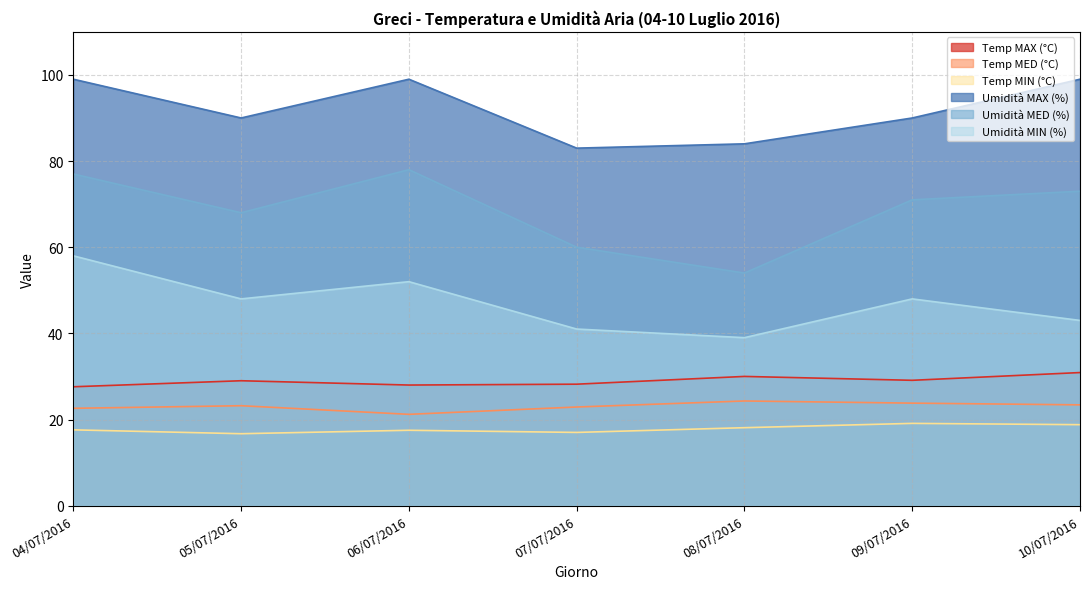

True or false: Umidità MAX (%) and Temp MED (°C) cross at least once.

False